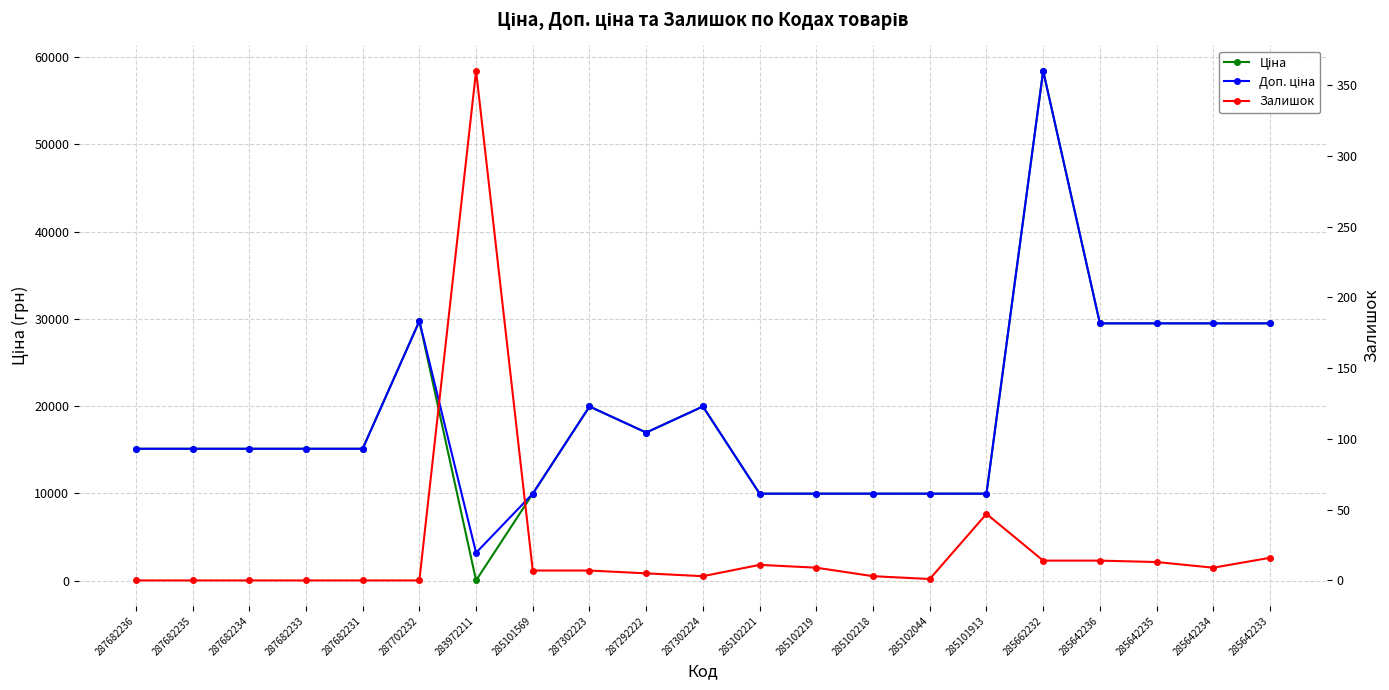

Count the number of data series in this chart.

3